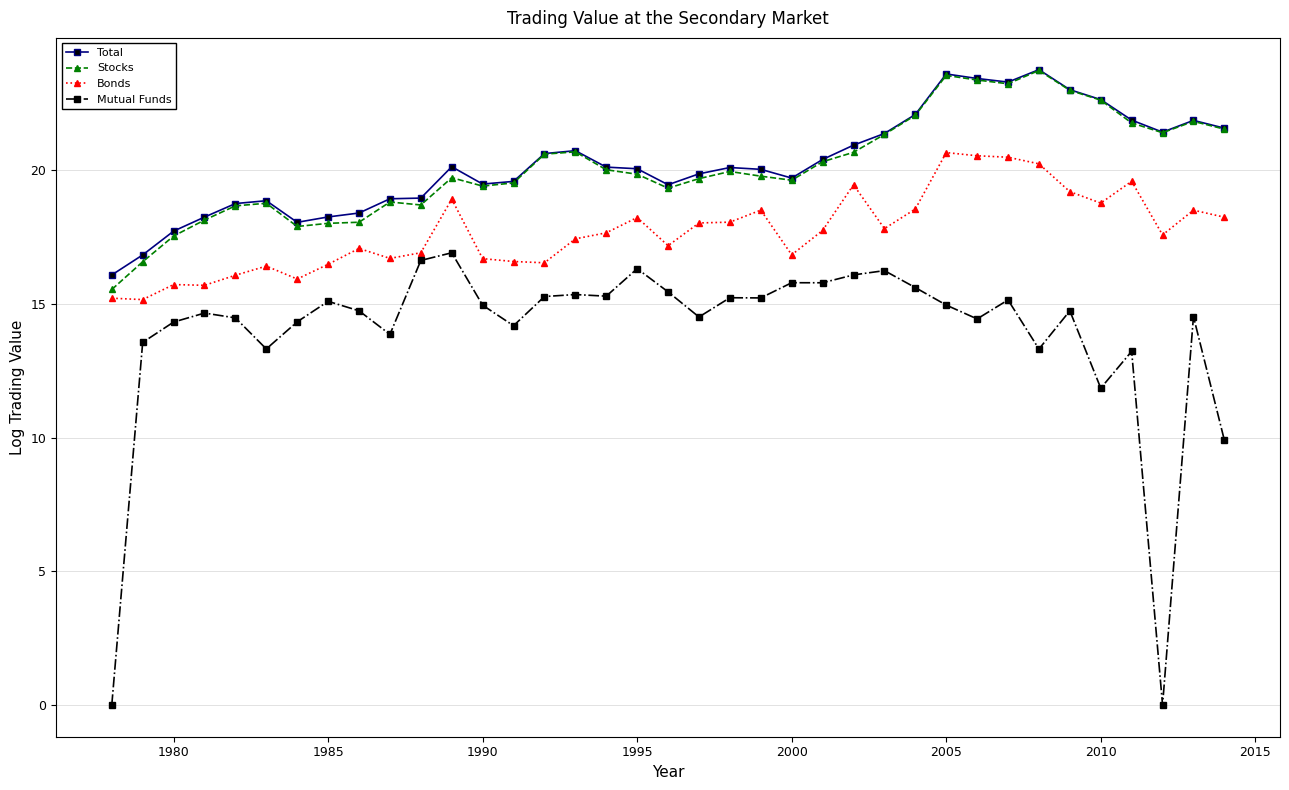

True or false: Mutual Funds and Stocks cross at least once.

False